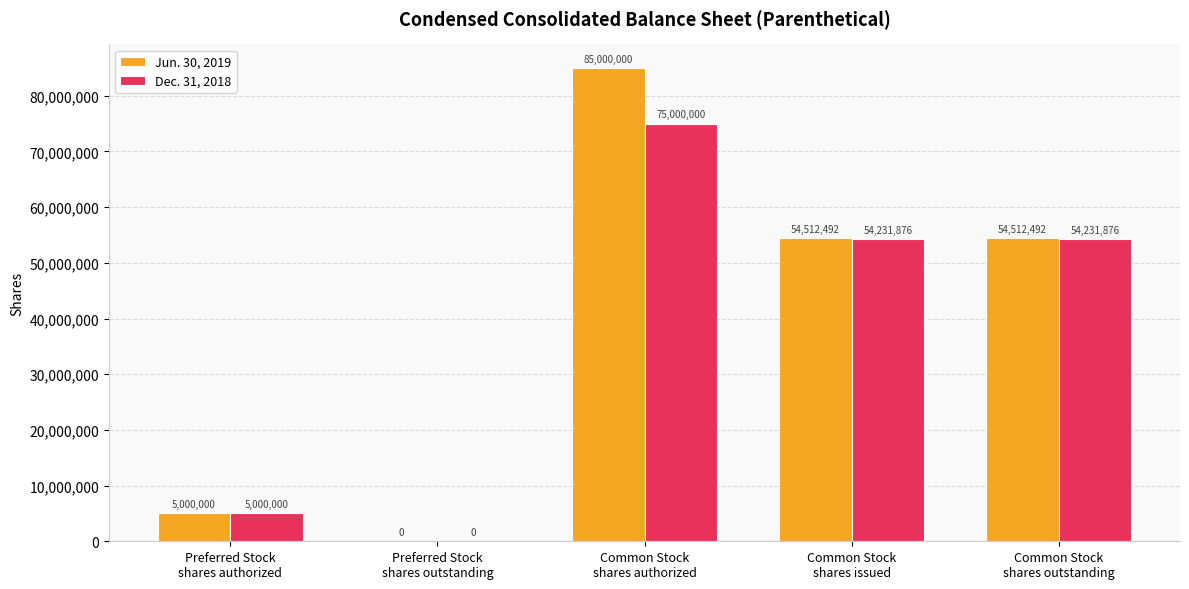

How many series are shown in this chart?

2